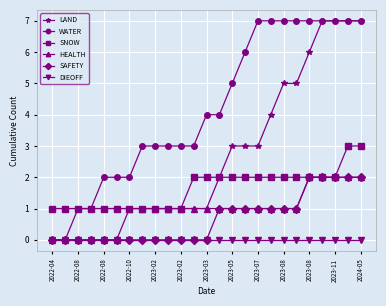

What is the maximum value shown in the chart?

7